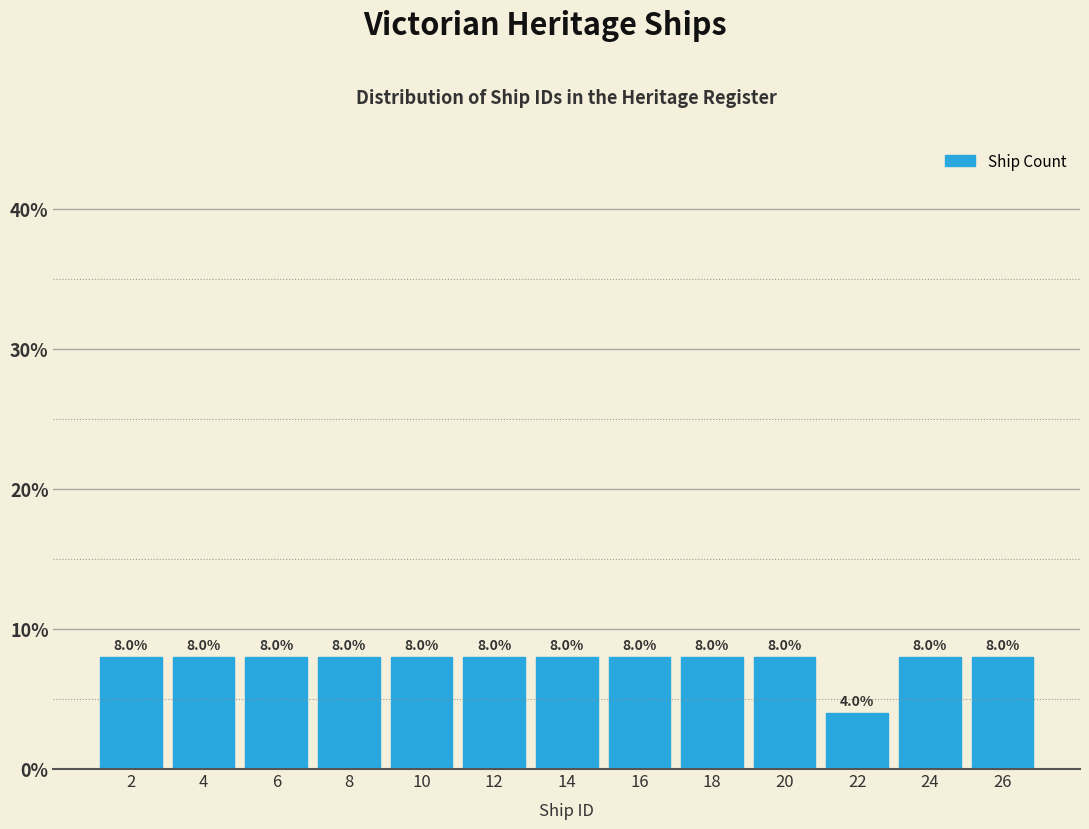

Reading left to right, transcribe this chart: for each bar, give the range it covers on the x-axis and its height.

1 to 3: 8.0
3 to 5: 8.0
5 to 7: 8.0
7 to 9: 8.0
9 to 11: 8.0
11 to 13: 8.0
13 to 15: 8.0
15 to 17: 8.0
17 to 19: 8.0
19 to 21: 8.0
21 to 23: 4.0
23 to 25: 8.0
25 to 27: 8.0